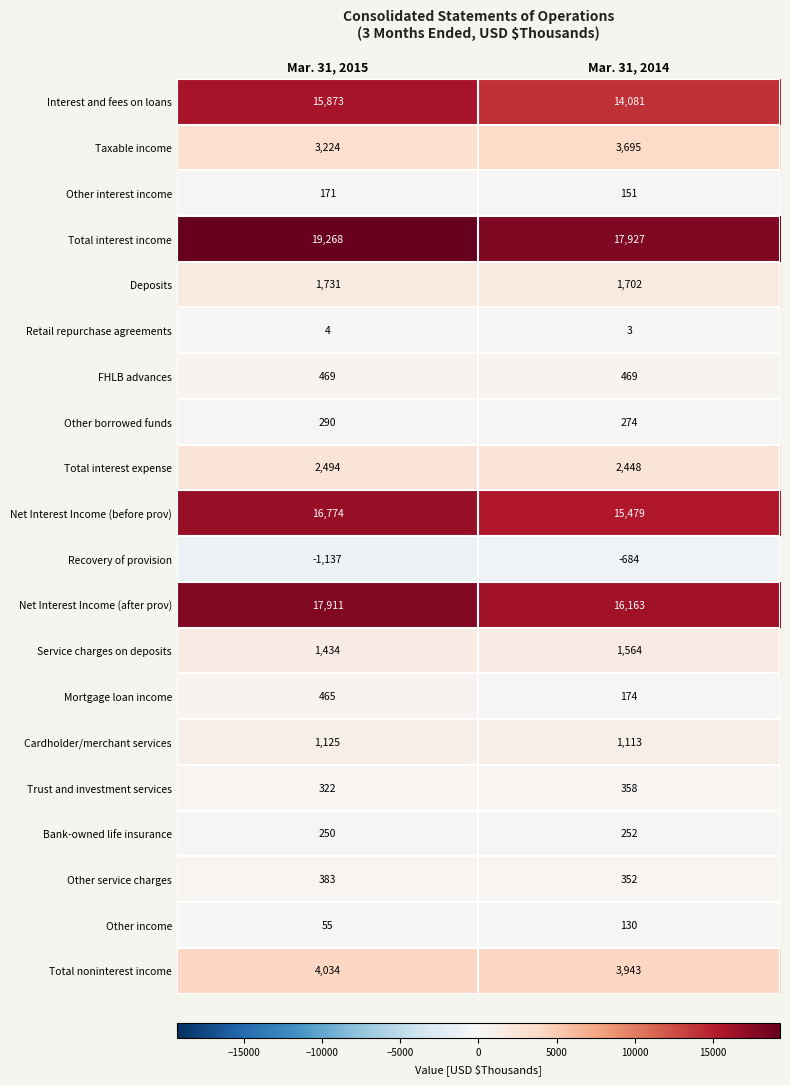

Which series has the largest range (max minus min)?

Interest and fees on loans